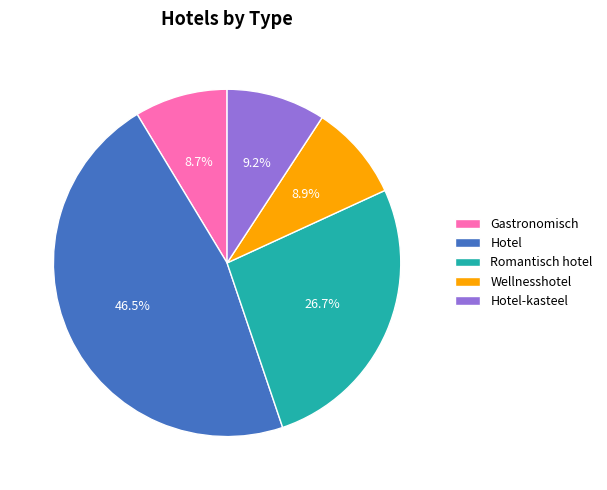

Is there any slice that represents more than half of the pie?

No